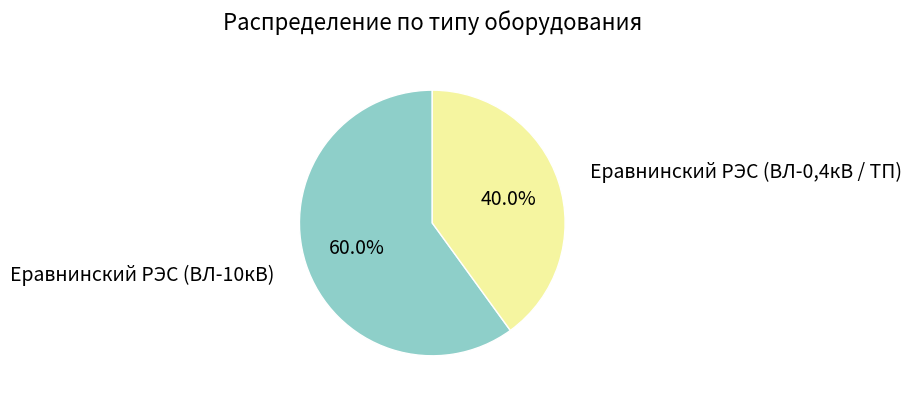

To the nearest percent, what is the average slice percentage?

50%